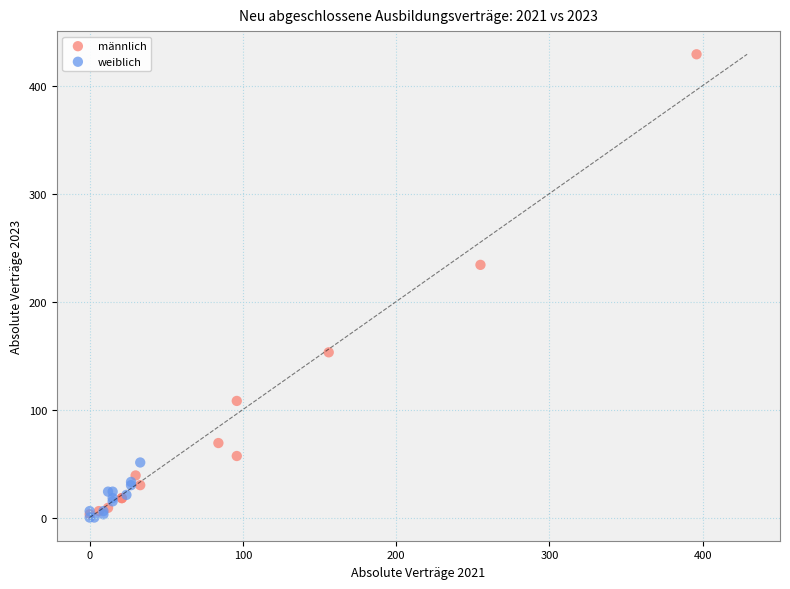

Which series has the widest spread of Y values?

männlich